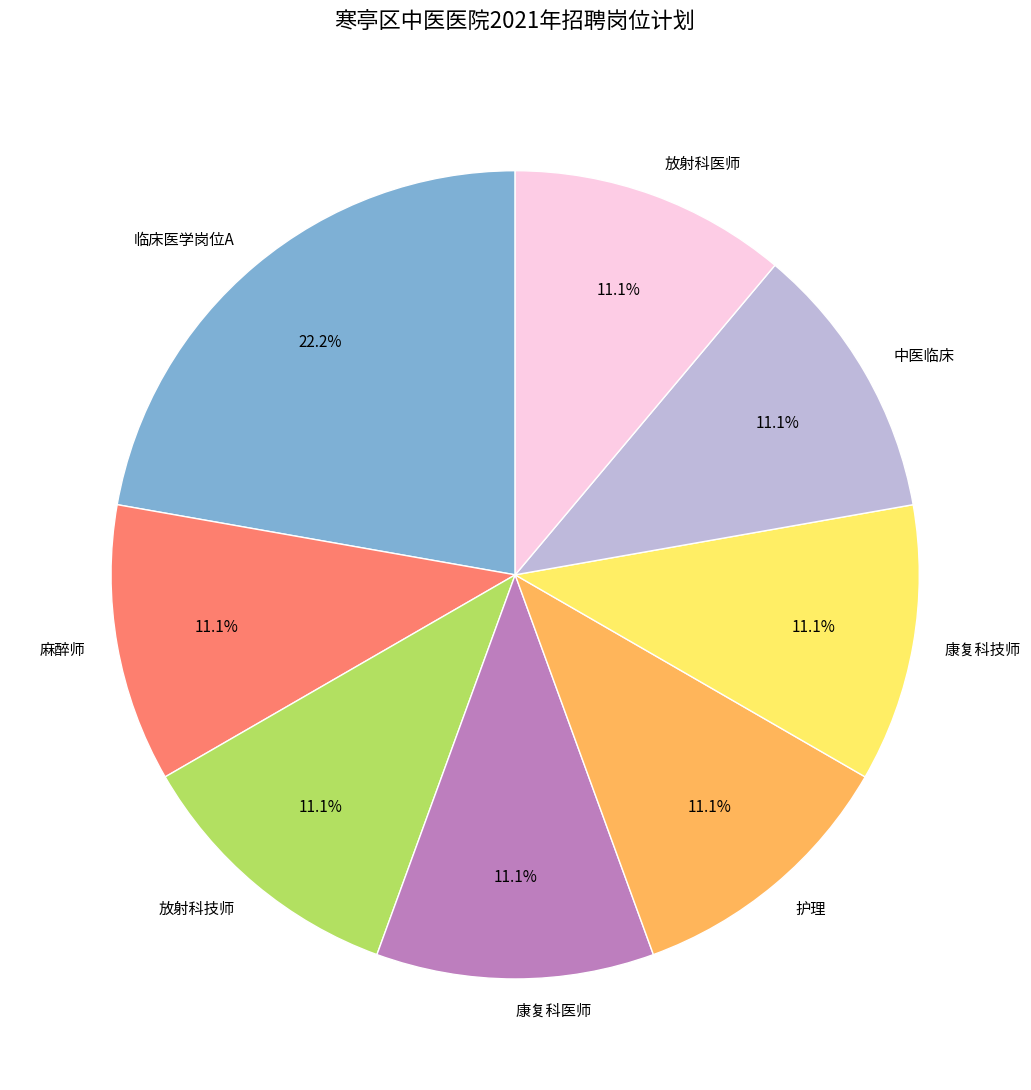

How many slices are in this pie chart?

8